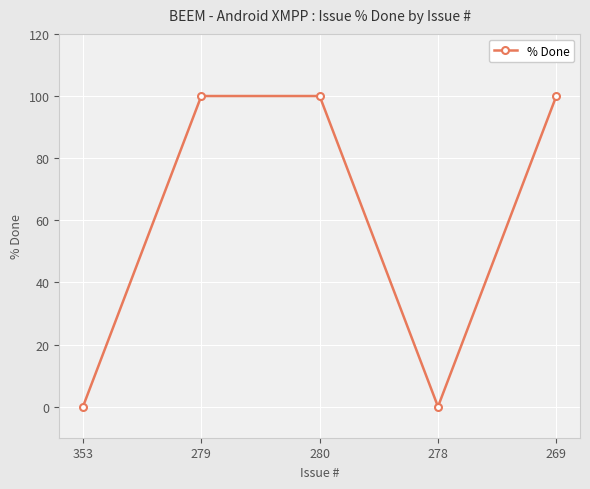

What is the difference between the maximum and minimum values?

100